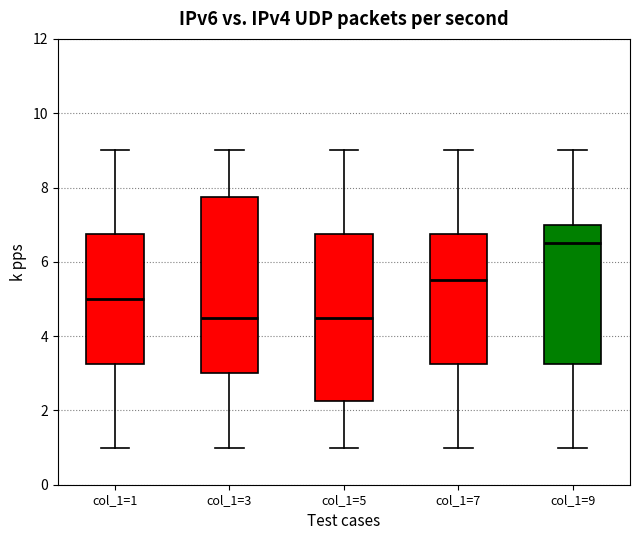

Reading left to right, transcribe this box plot: for each box, give where its median line is, the range the box spans, and where its two whiskers end, as read against the y-axis. The values are not printed on the chart, so give them approximately, as read against the axis.

col_1=1: median 5.0, box 3.2 to 6.8, whiskers 1.0 to 9.0
col_1=3: median 4.6, box 3.0 to 7.8, whiskers 1.0 to 9.0
col_1=5: median 4.6, box 2.2 to 6.8, whiskers 1.0 to 9.0
col_1=7: median 5.6, box 3.2 to 6.8, whiskers 1.0 to 9.0
col_1=9: median 6.6, box 3.2 to 7.0, whiskers 1.0 to 9.0